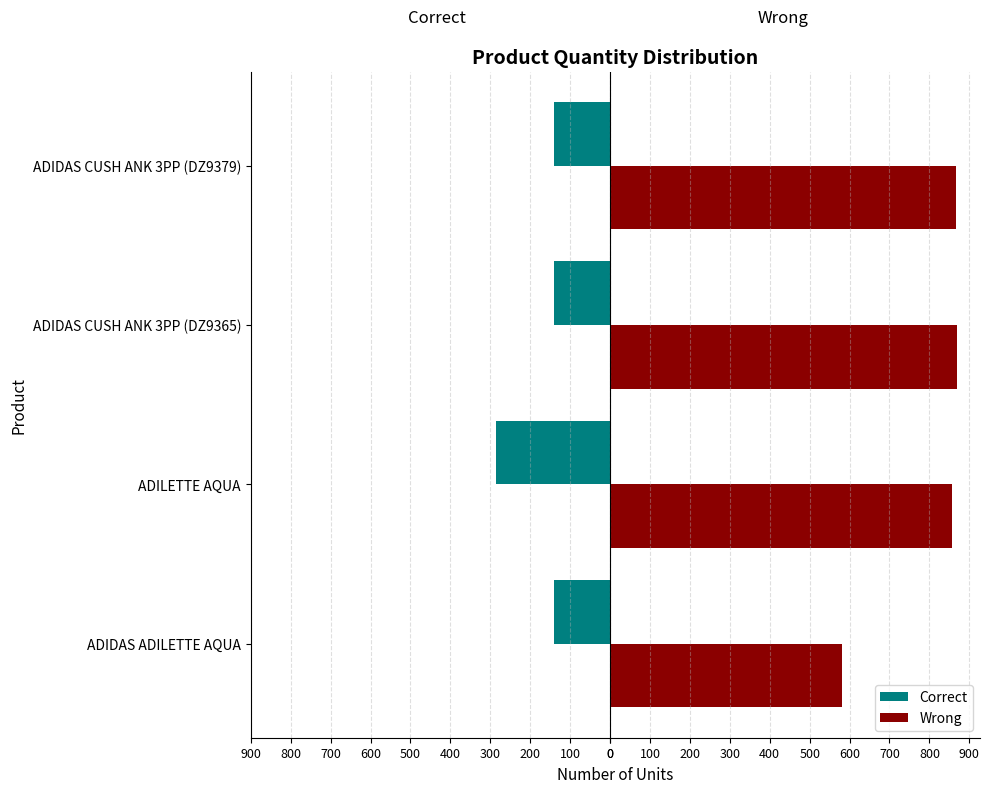

What are all the series names shown in the legend?

Correct, Wrong